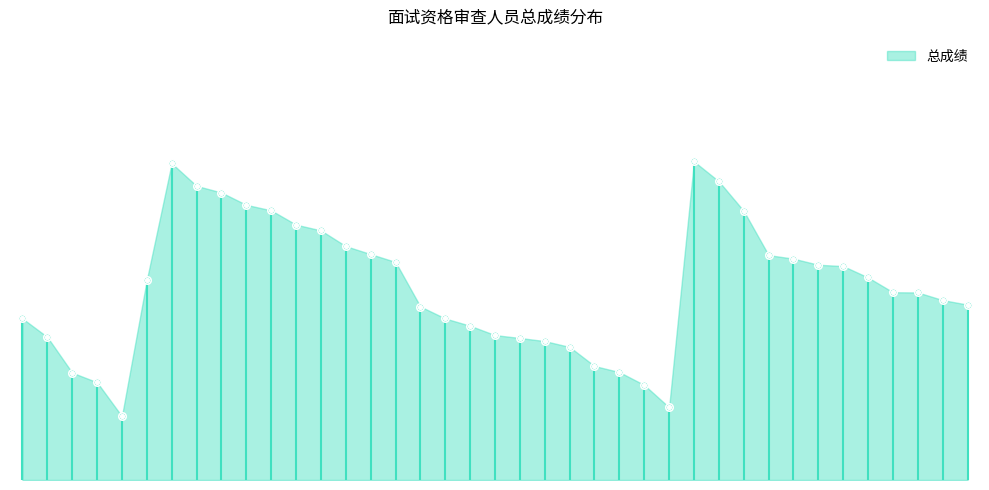

Which has a higher value, 22 or 38?

38